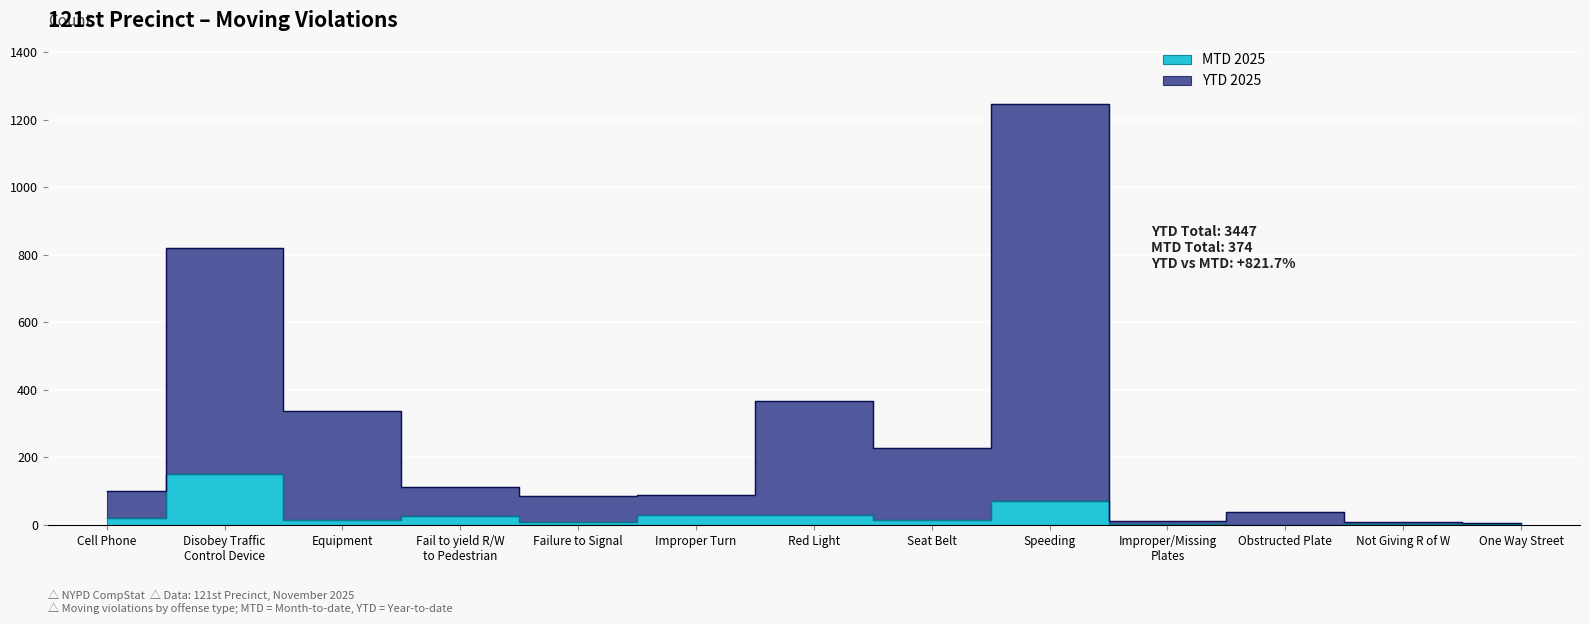

What is the difference between the MTD 2025 values at Improper/Missing
Plates and Obstructed Plate?

1